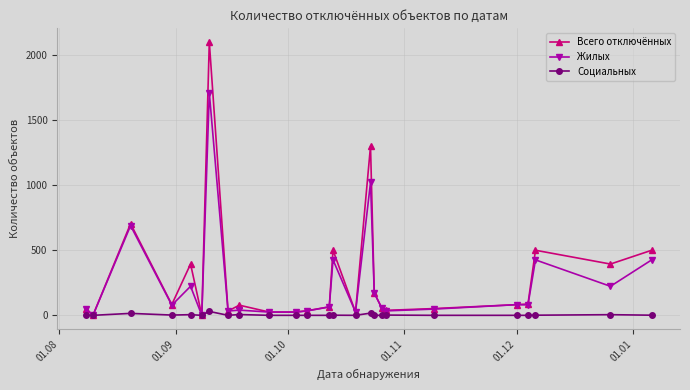

True or false: Социальных has more than 0 interior local peaks.

True